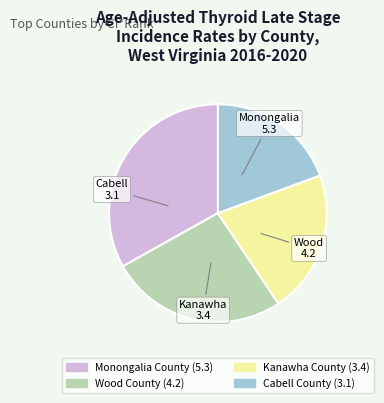

Rank the categories by value from lowest to highest.

Cabell County, Kanawha County, Wood County, Monongalia County